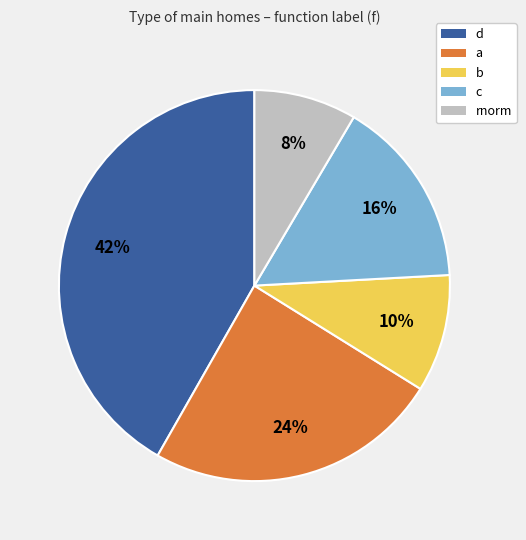

Between d and a, which is larger?

d